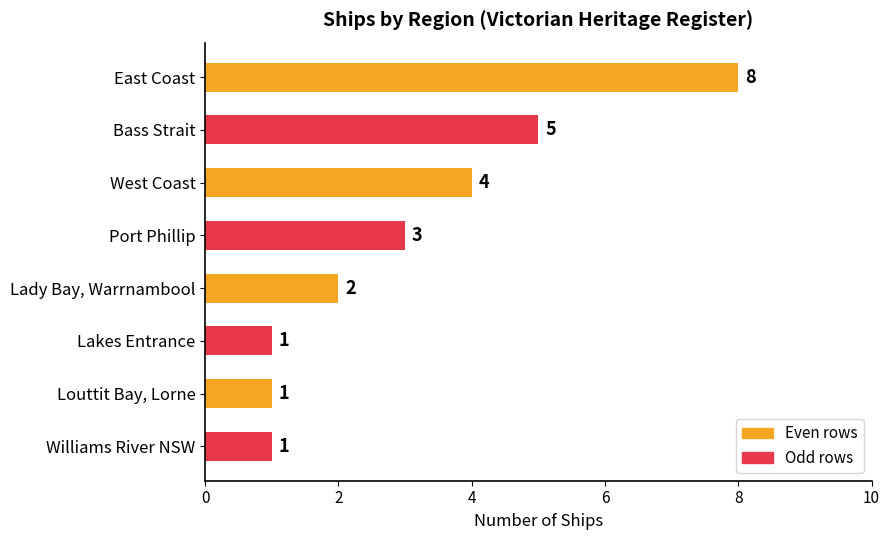

What is the greatest value displayed?

8